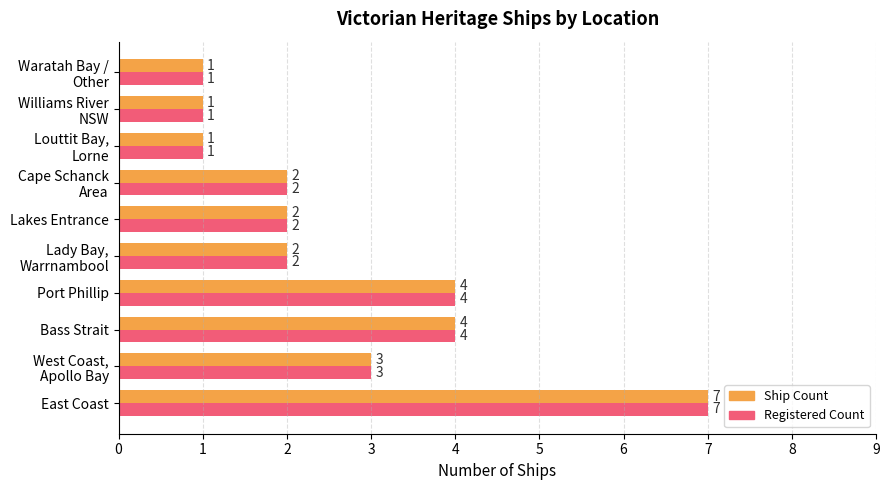

How many Ship Count values are between 1 and 4?

9